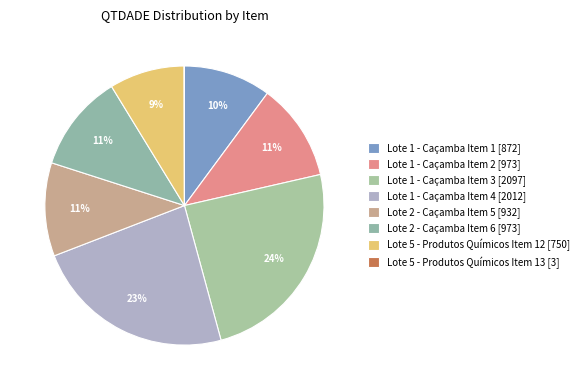

To the nearest percent, what is the average slice percentage?

13%